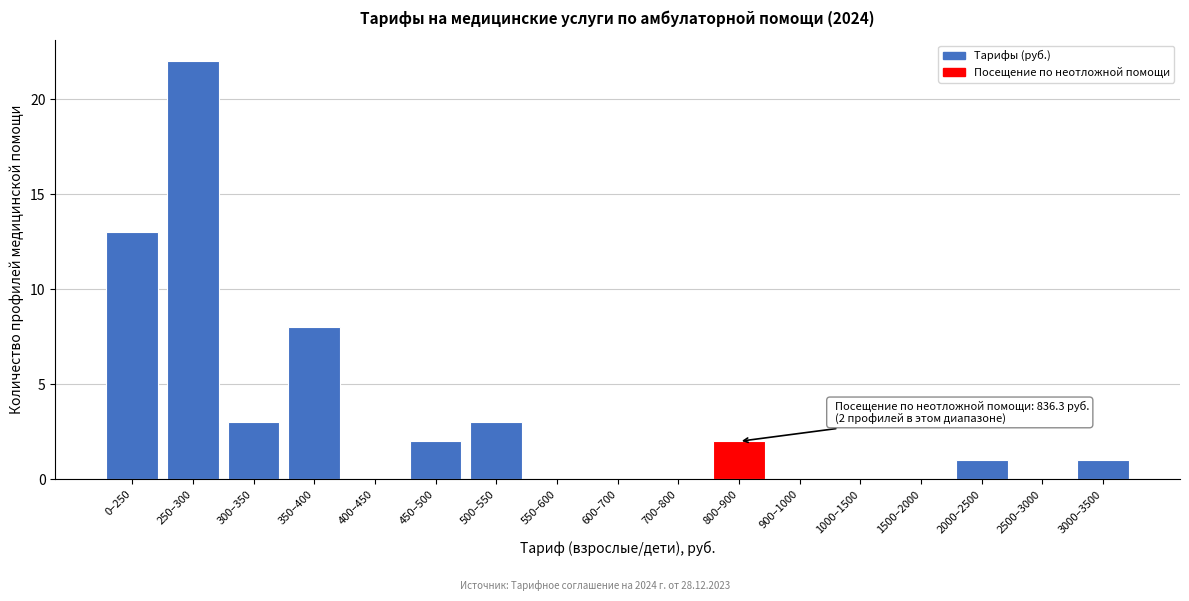

Reading left to right, what are all the values shown in this chart?

0–250=13	250–300=22	300–350=3	350–400=8	400–450=0	450–500=2	500–550=3	550–600=0	600–700=0	700–800=0	800–900=2	900–1000=0	1000–1500=0	1500–2000=0	2000–2500=1	2500–3000=0	3000–3500=1